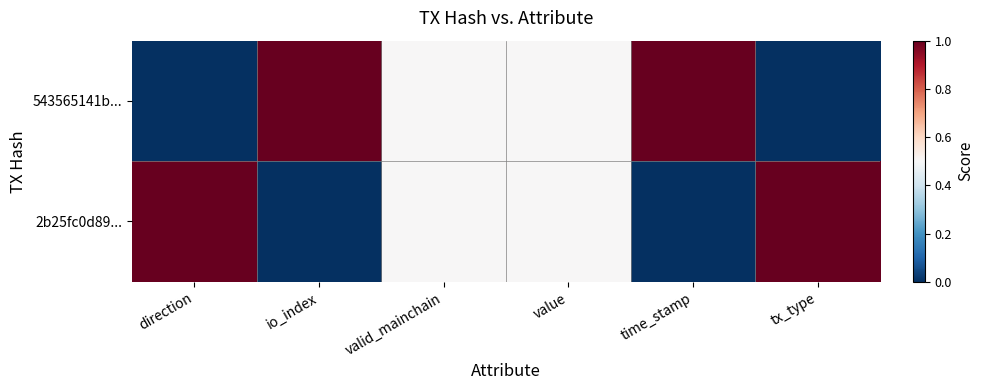

Between value and tx_type, which series saw the biggest shift?

543565141b...